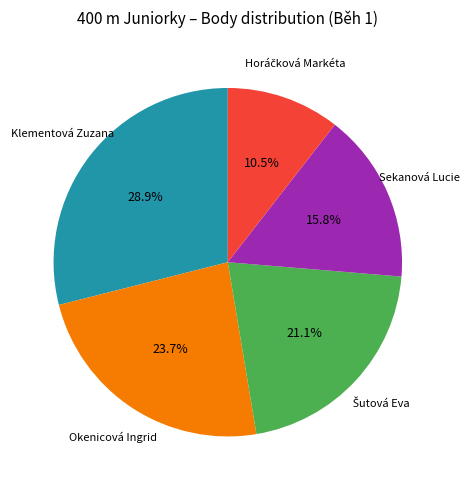

Which category has the biggest portion of the pie?

Klementová Zuzana